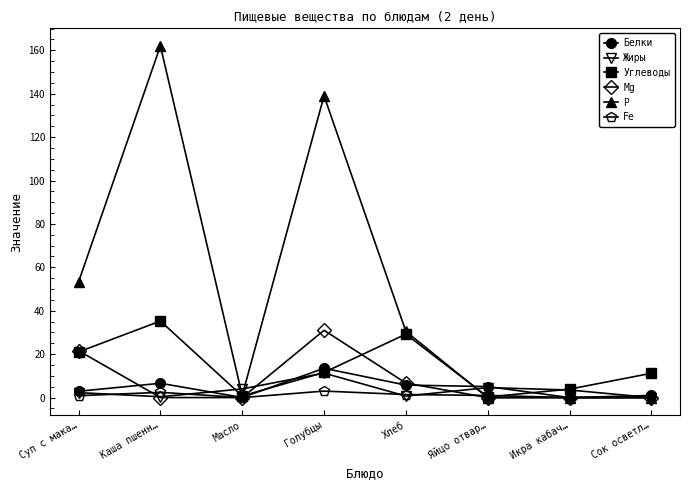

How many lines are shown in the chart?

6